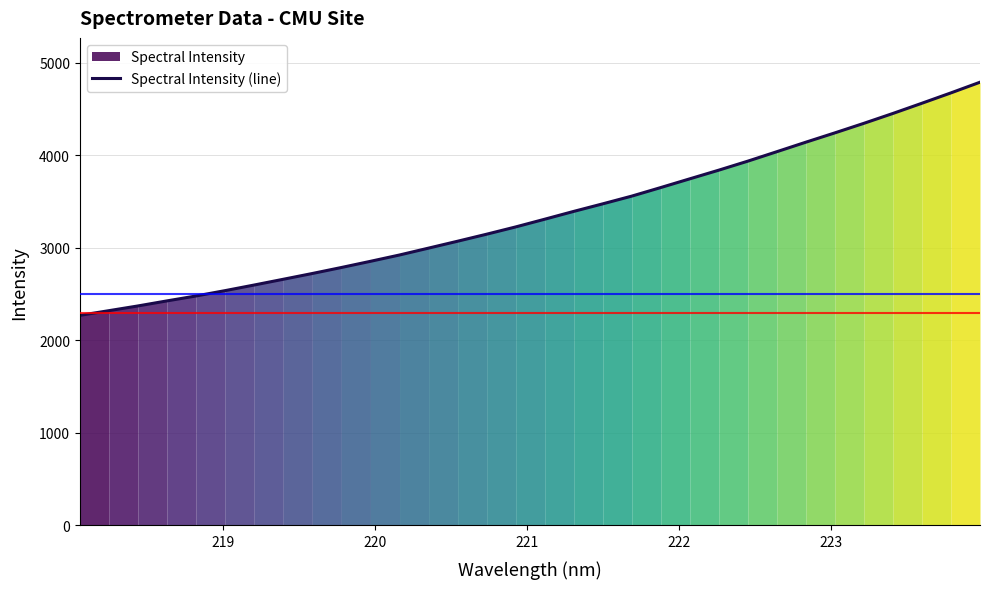

What is the minimum value for Spectral Intensity (line)?

2270.9